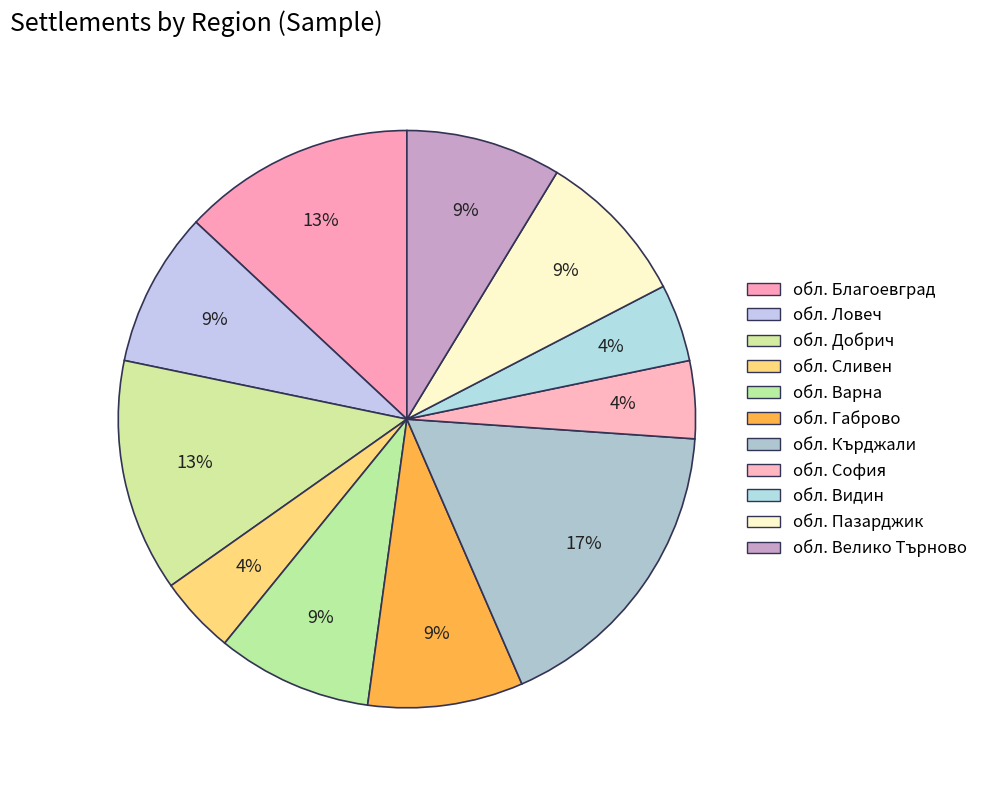

What is the largest slice in the pie chart?

обл. Кърджали